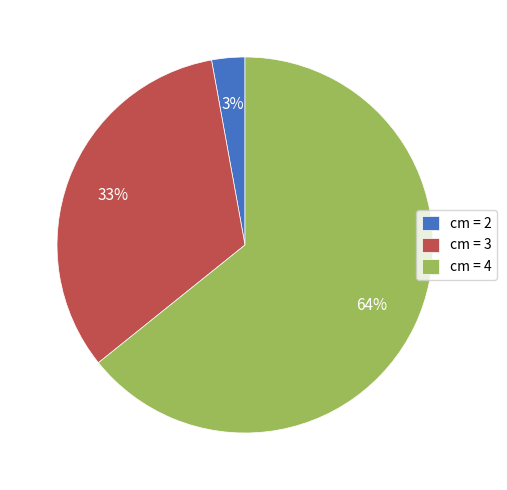

Between cm = 2 and cm = 4, which is larger?

cm = 4